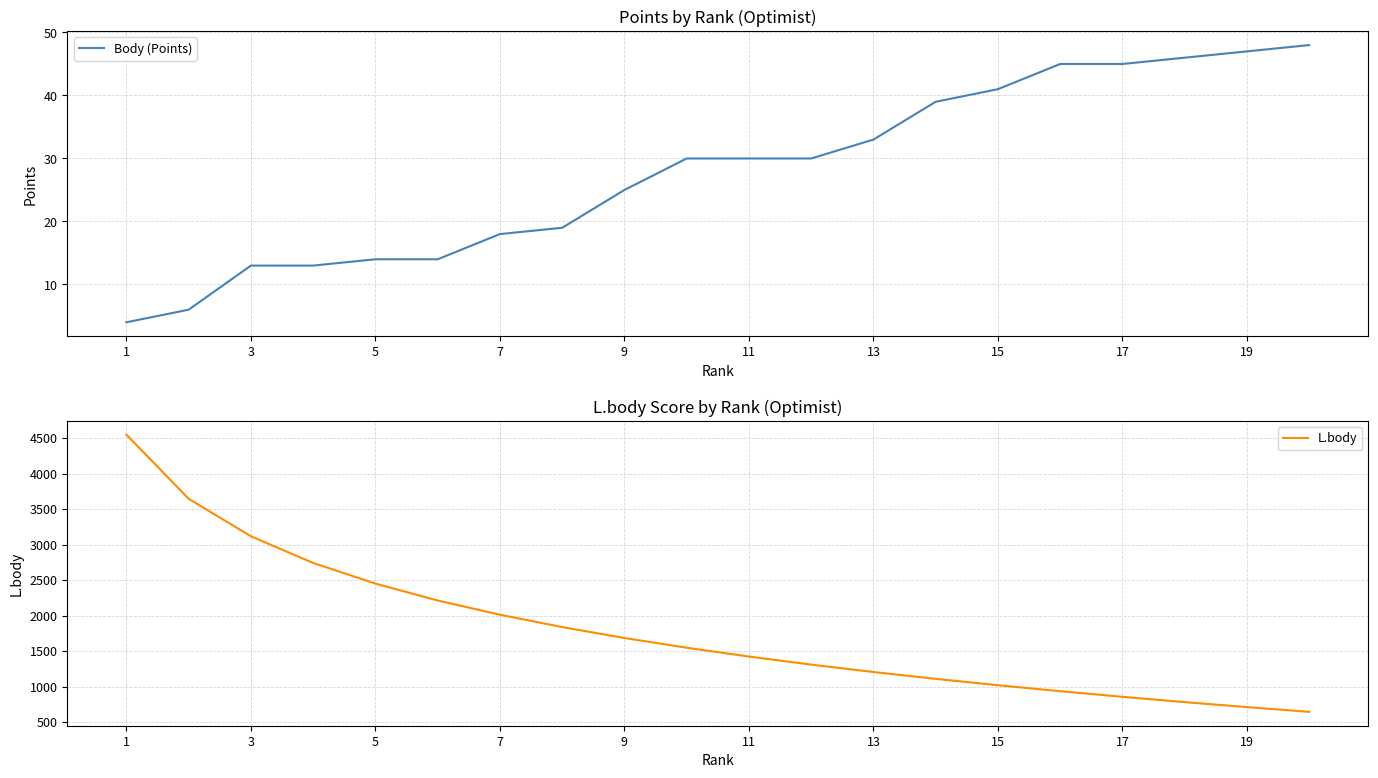

At which label is Body (Points) closest to 26?

9